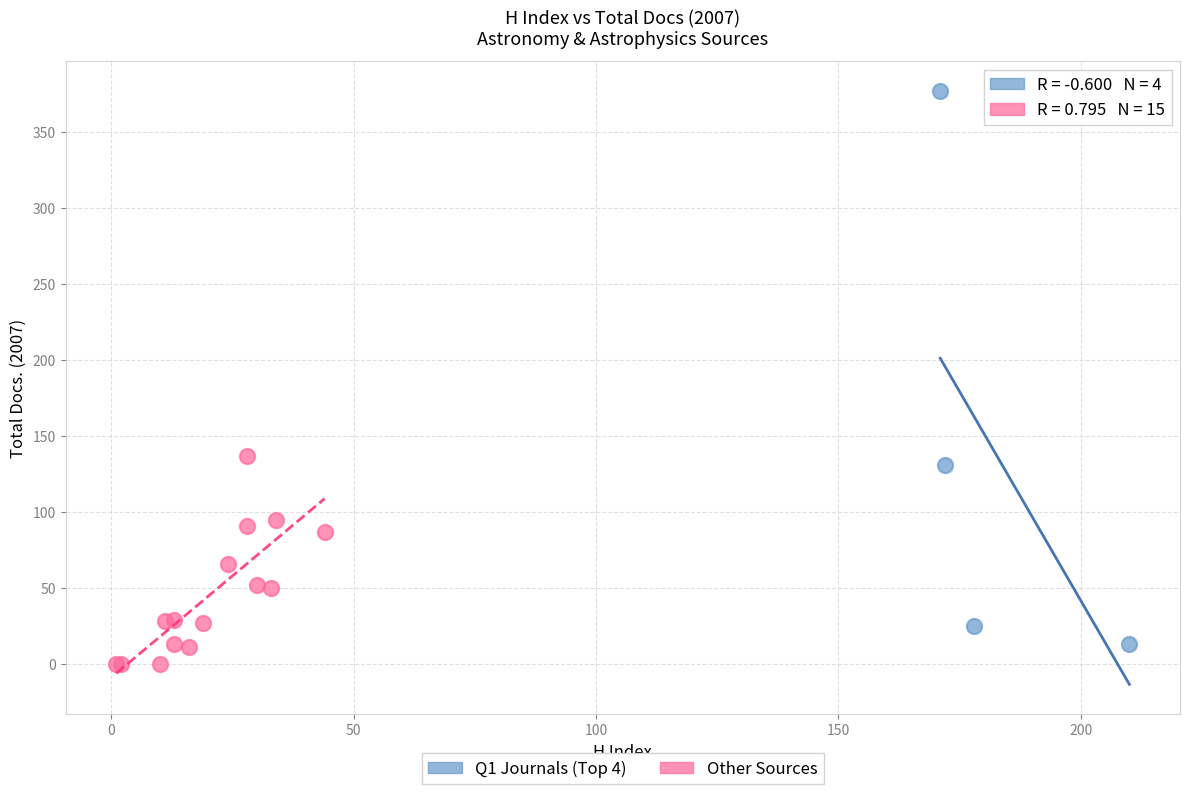

Which series has the widest spread of Y values?

Q1 Journals (Top 4)